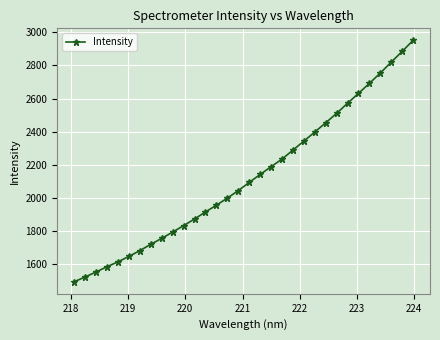

What is the difference between the maximum and minimum values?

1460.5